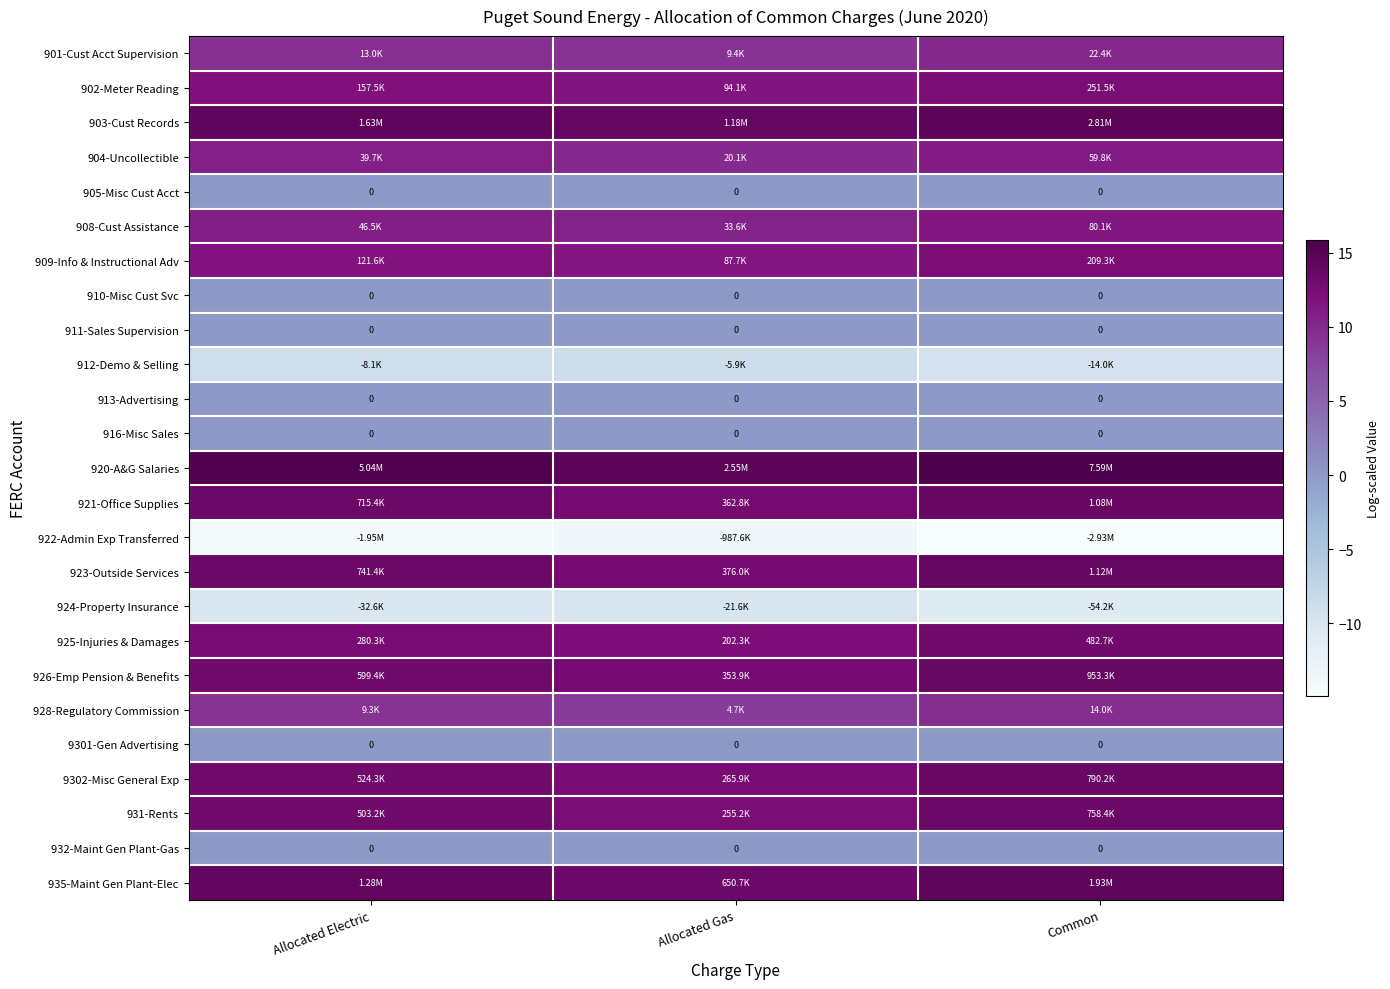

Count the 928-Regulatory Commission values in the range 8 to 9.

1